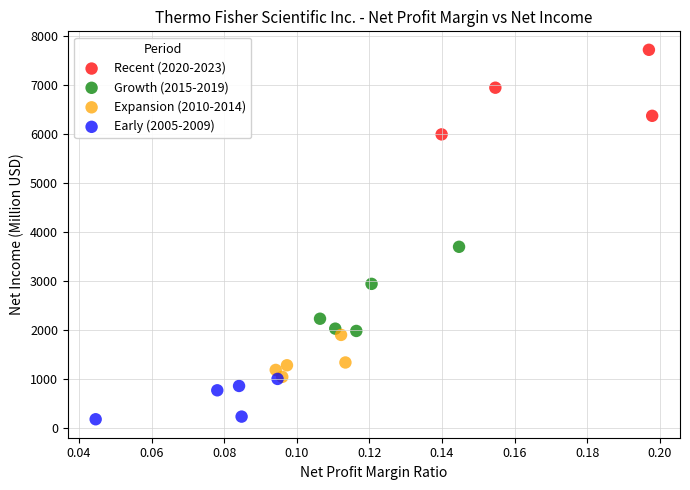

What are all the series names shown in the legend?

Recent (2020-2023), Growth (2015-2019), Expansion (2010-2014), Early (2005-2009)